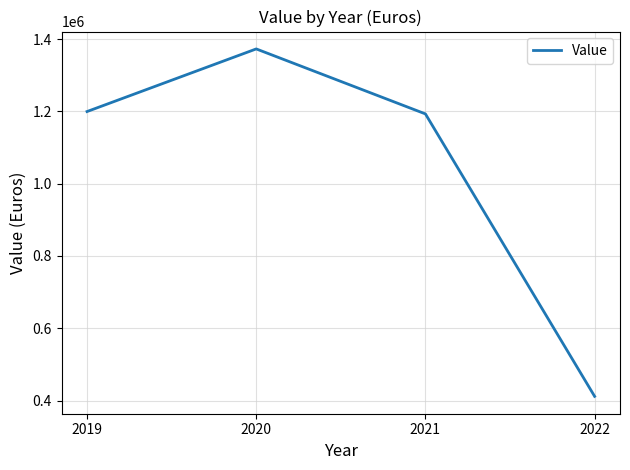

What is the change in value from 2021 to 2022?

-781624